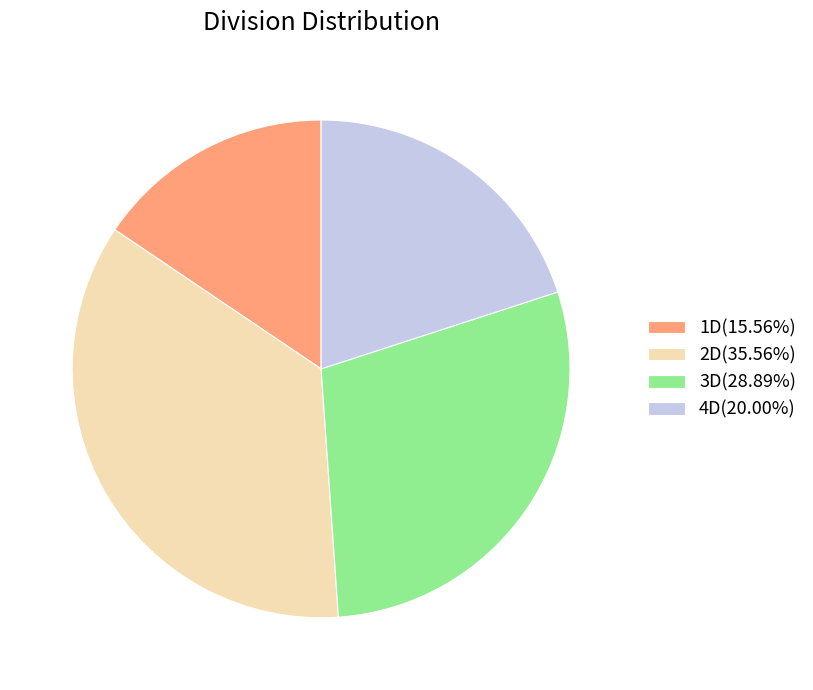

Do 3D and 2D together represent more than half of the pie?

Yes